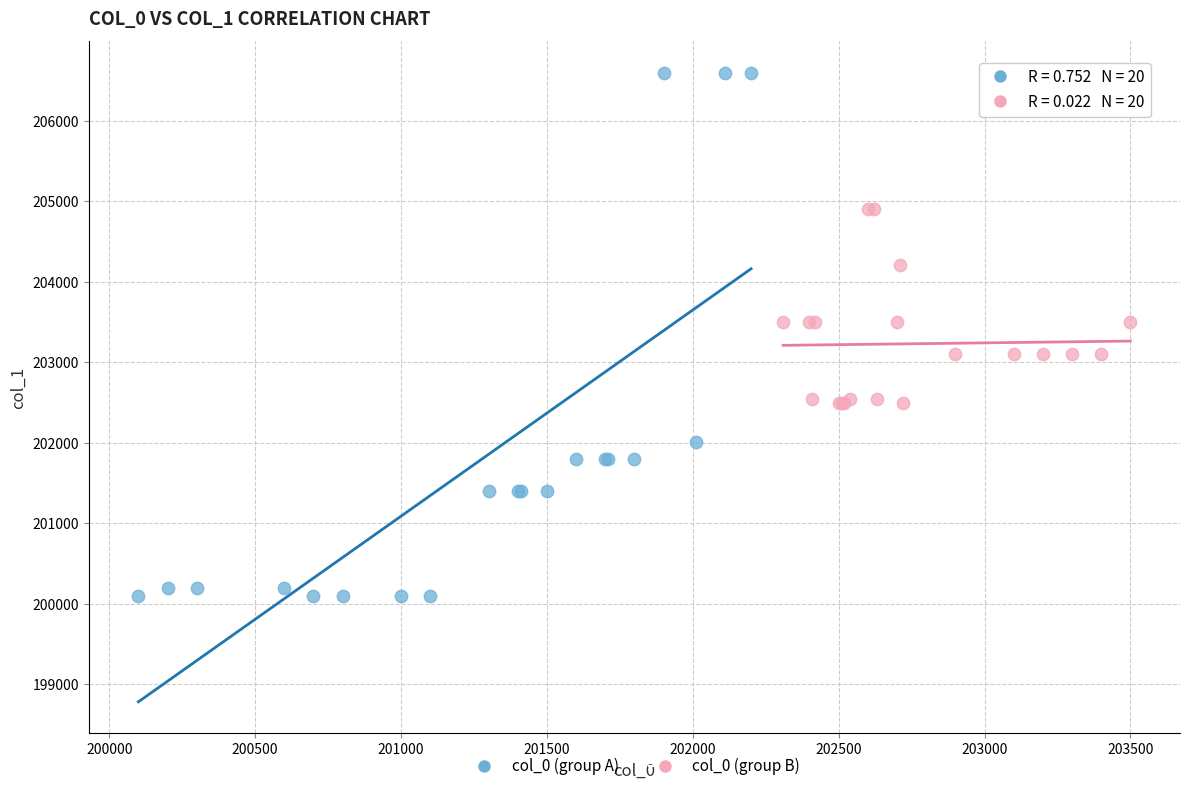

Which series reaches the maximum Y coordinate?

col_0 (group A)